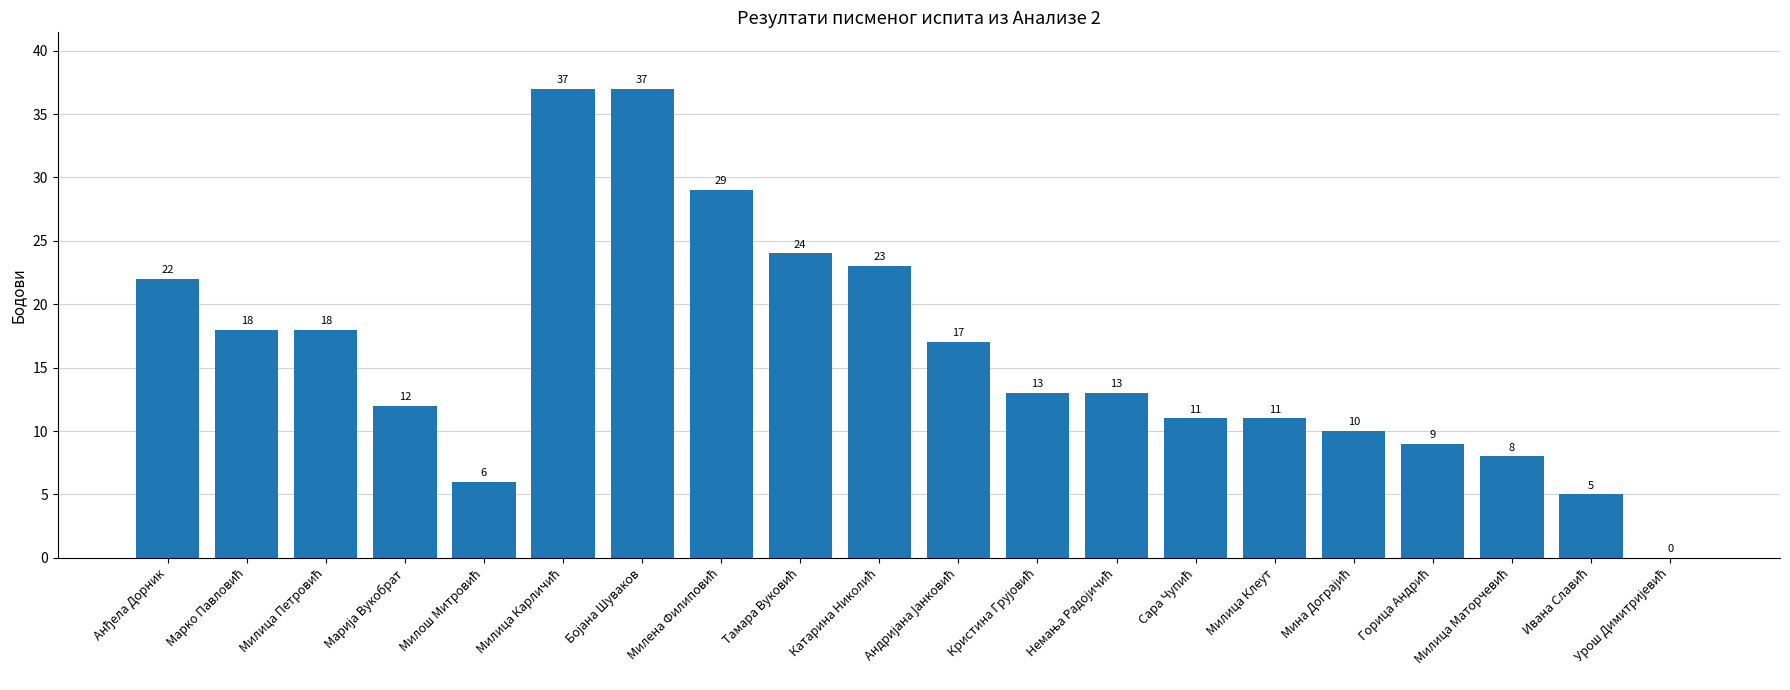

True or false: the data shows 15 at Милица Клеут.

False